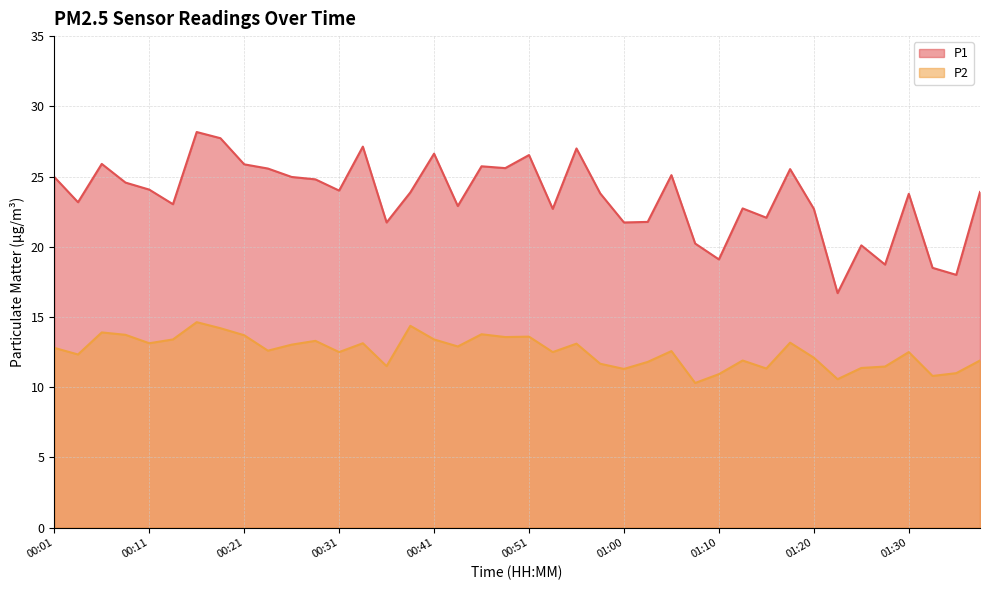

True or false: P1 has more than 0 interior local peaks.

True